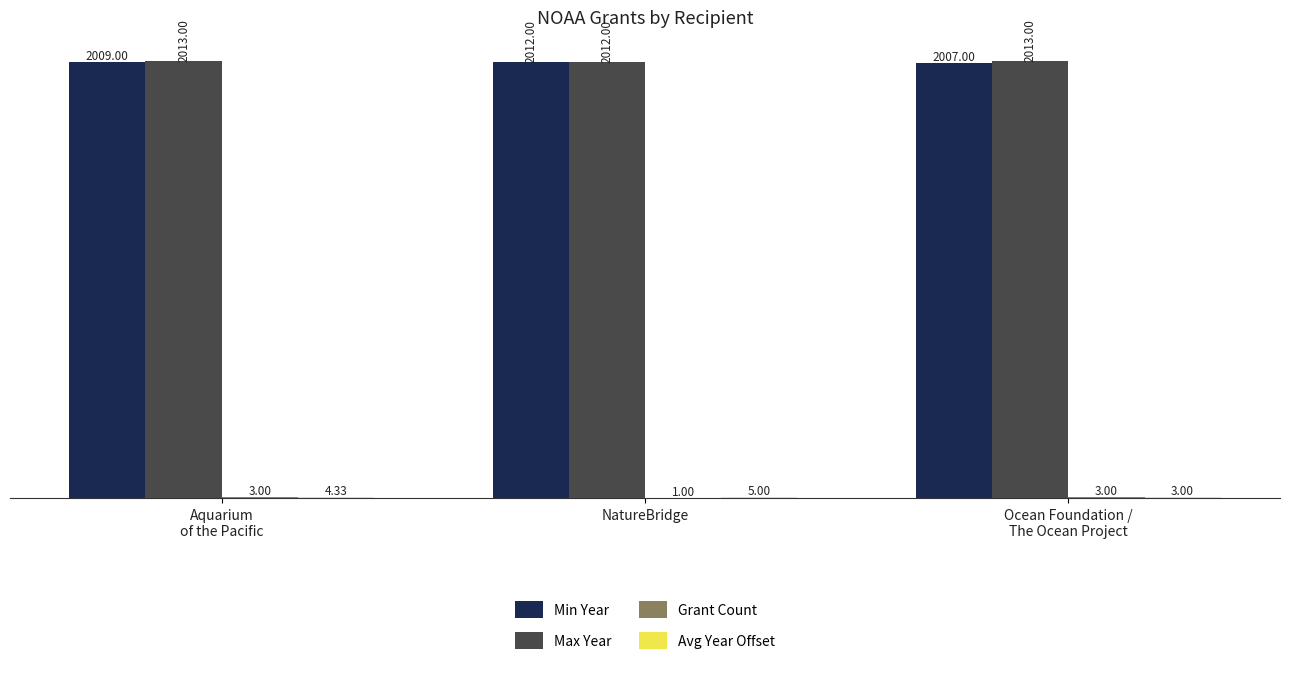

At which category is the sum across all series the highest?

NatureBridge